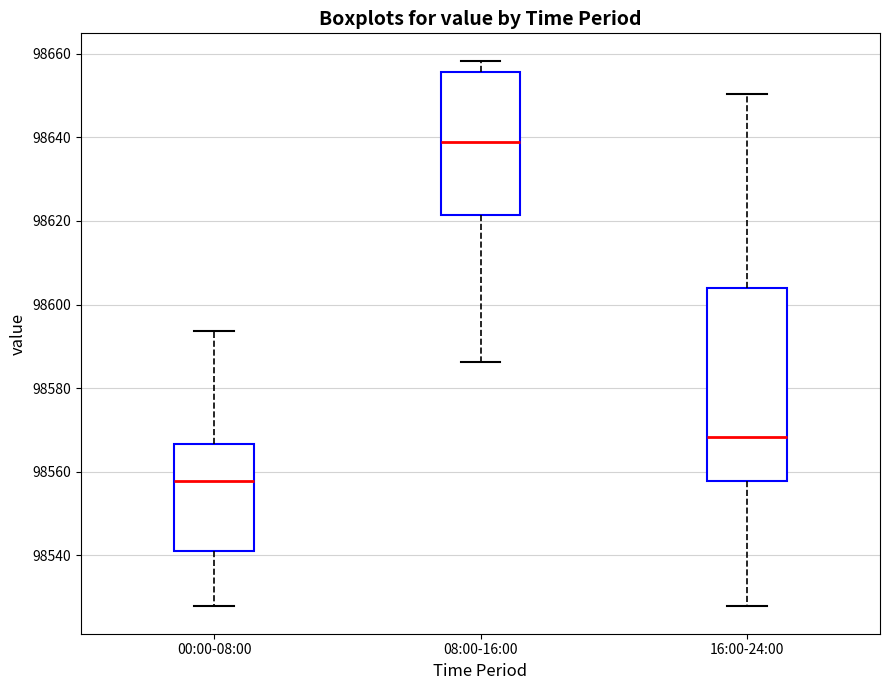

Which box has the highest median line?

08:00-16:00